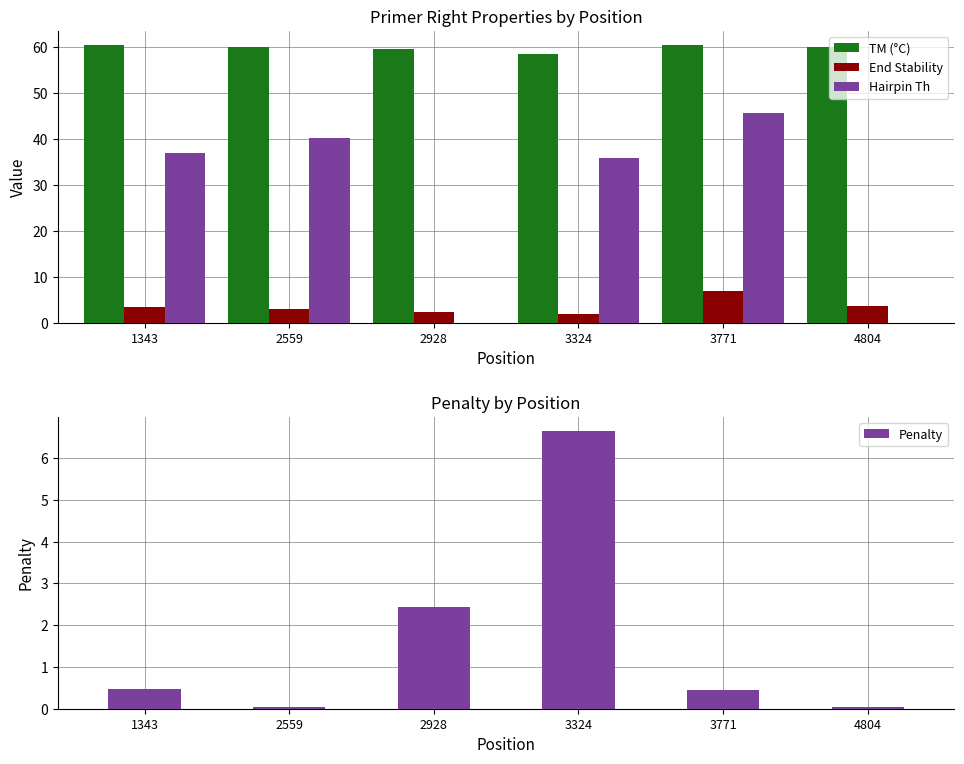

What is the value of the TM (°C) bar at the 4th from the left?

58.4